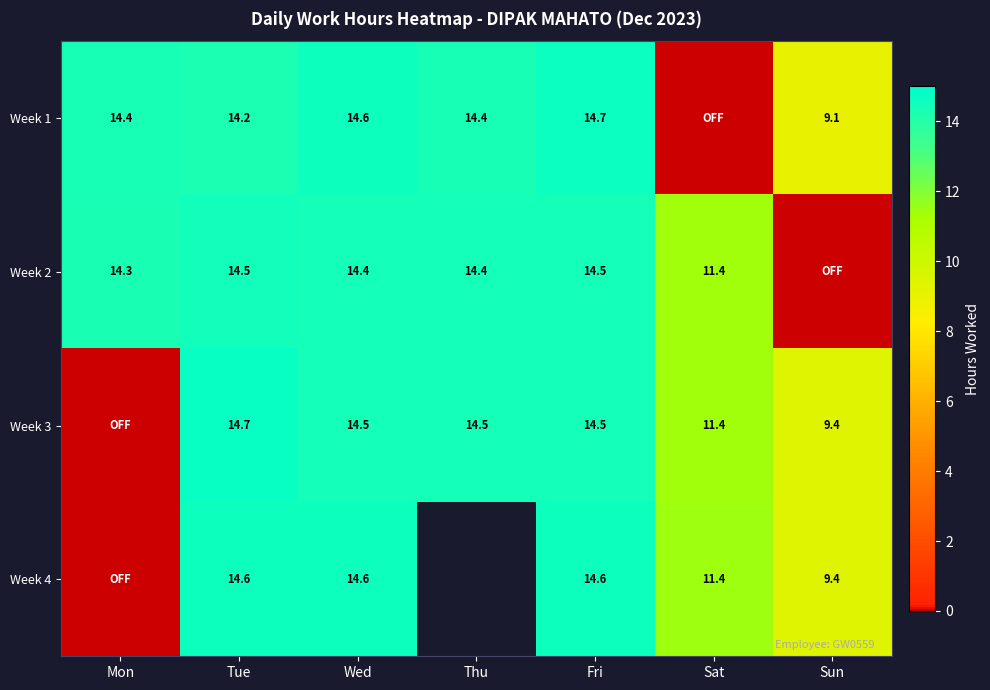

What is the total value across all series at Tue?

58.0